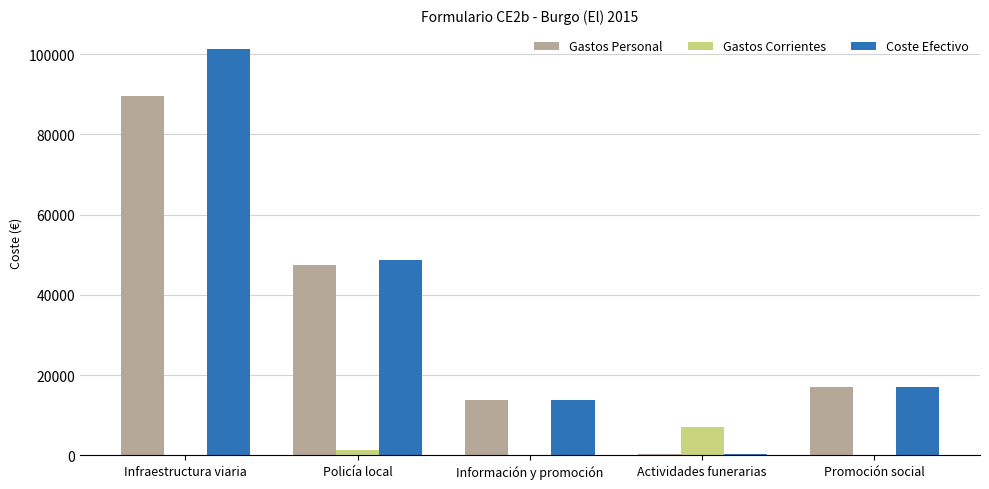

Is the value of Coste Efectivo at Actividades funerarias greater than the value of Gastos Corrientes at Actividades funerarias?

No